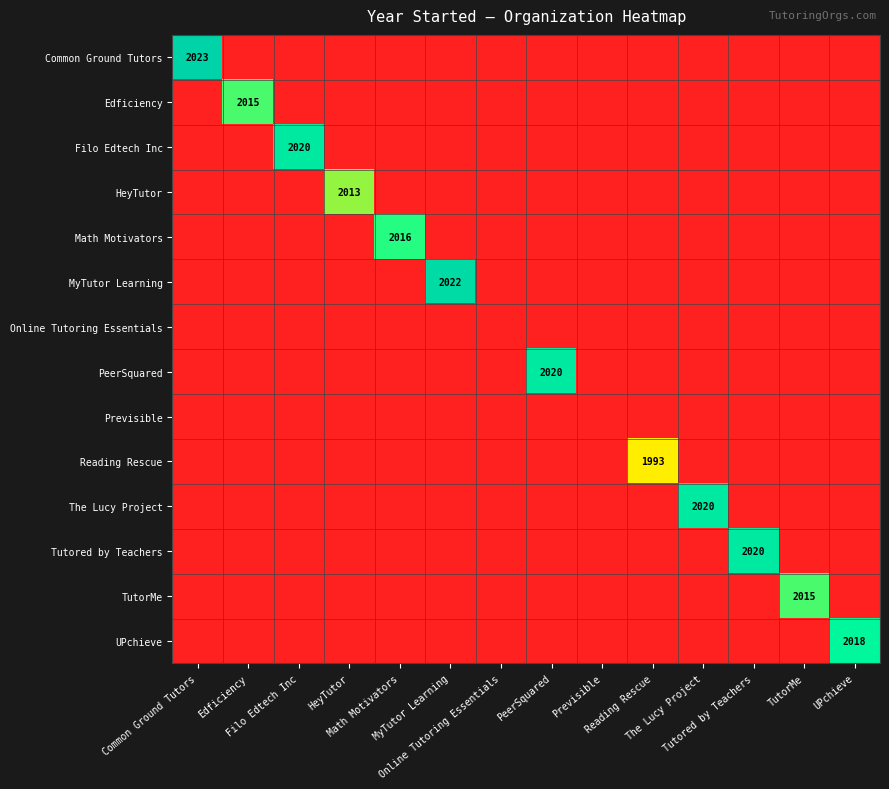

What is the average value of the UPchieve series?

144